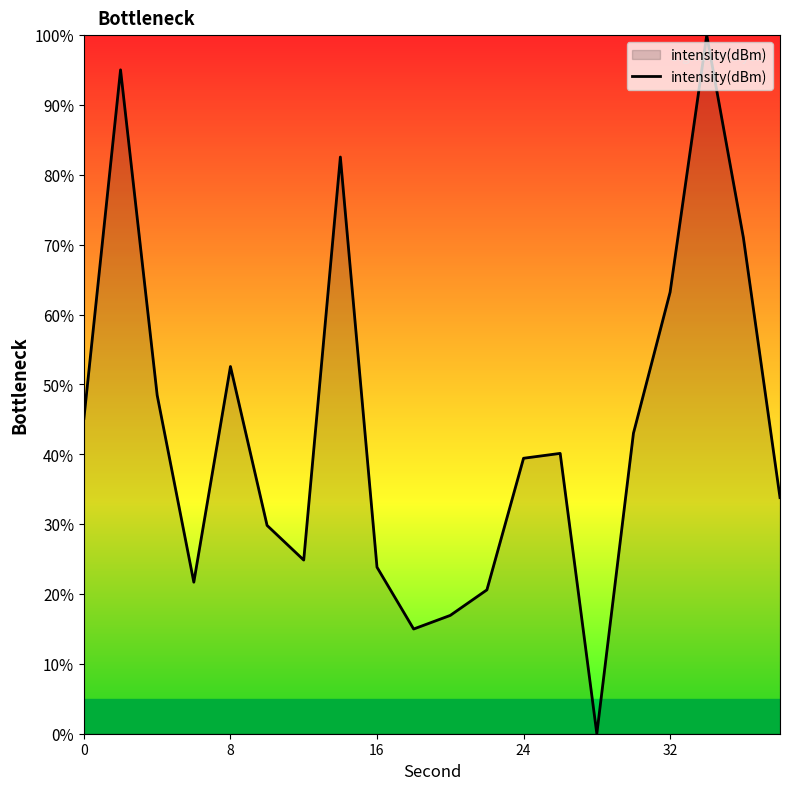

True or false: the data has more than 1 interior local peaks.

True